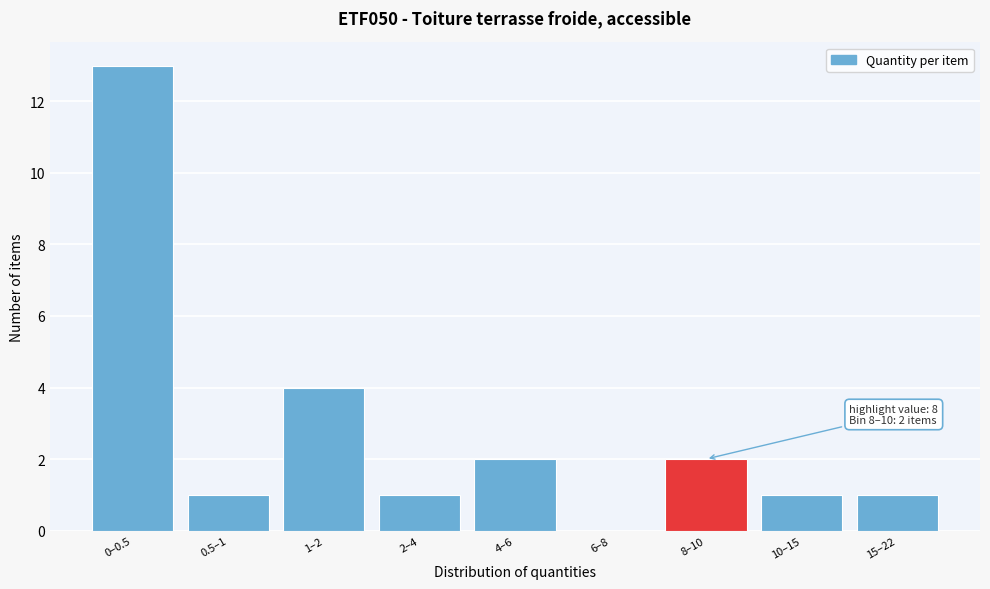

Reading left to right, transcribe all the data shown in this chart.

0–0.5=13	0.5–1=1	1–2=4	2–4=1	4–6=2	6–8=0	8–10=2	10–15=1	15–22=1